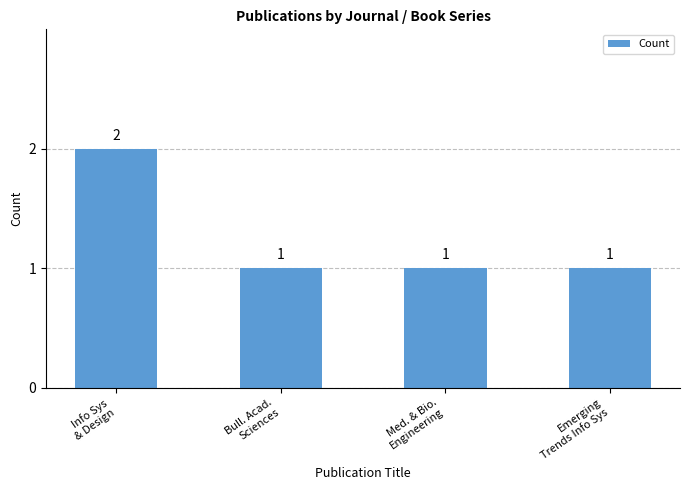

What is the label of the 1st bar from the right?

Emerging
Trends Info Sys